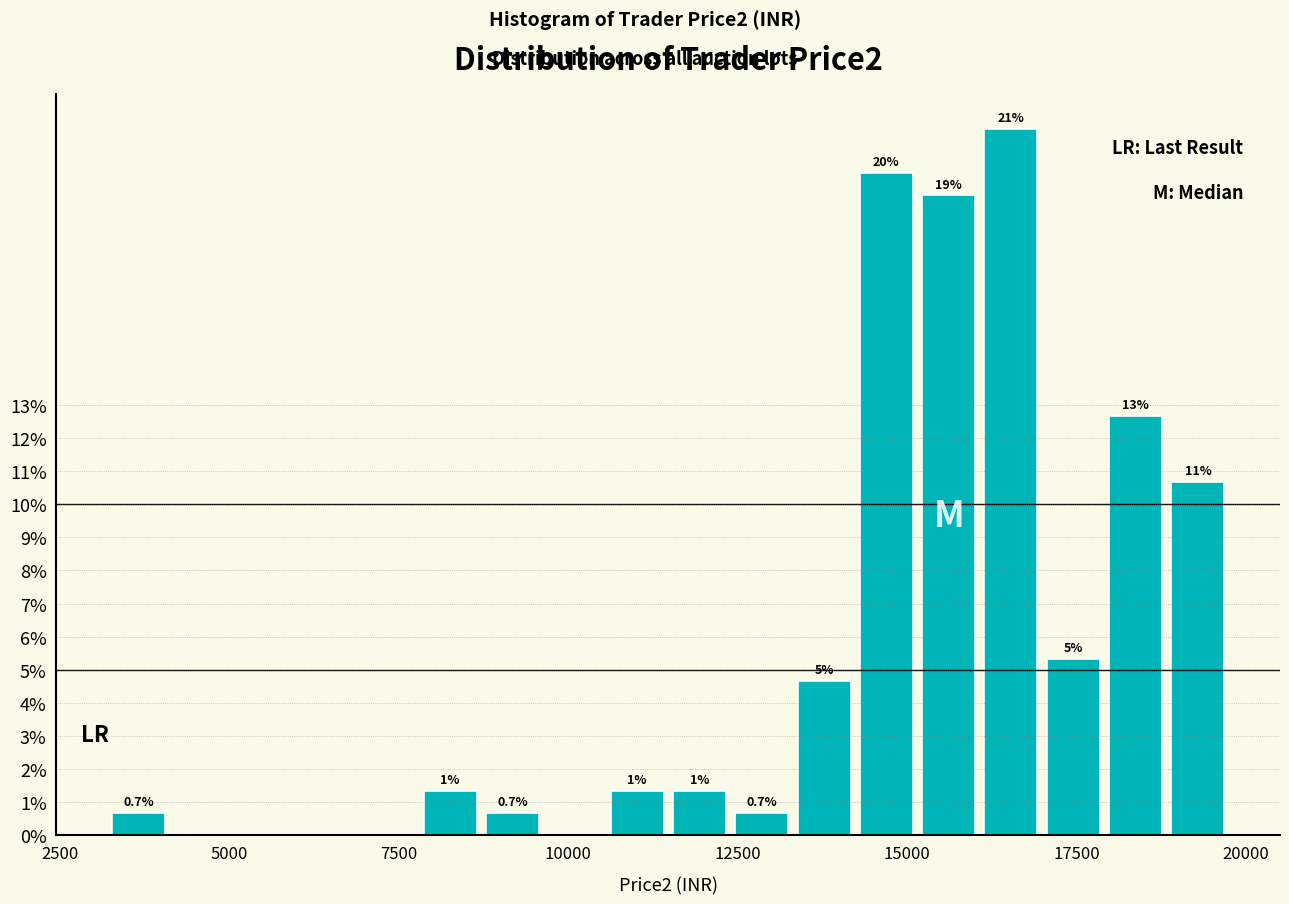

Around what value on the x-axis is the tallest bar? Give the approximate position of its centre, as read against the axis.

16500